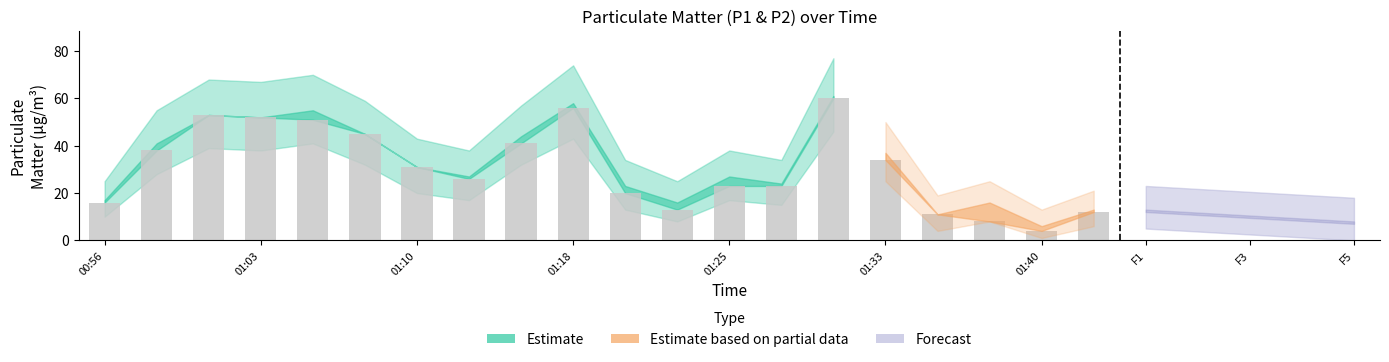

How many categories are shown in the chart?

20